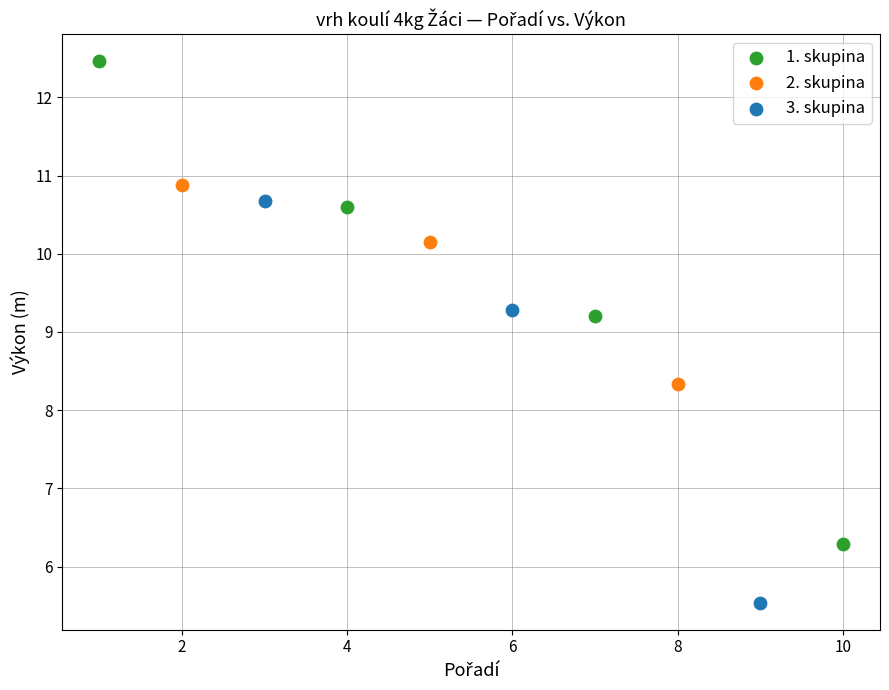

Which series contains the highest Y value?

1. skupina